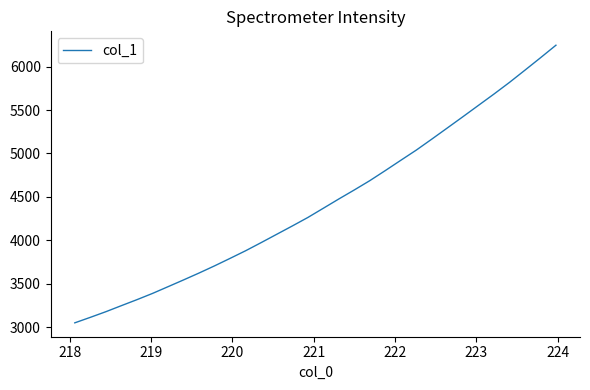

What is the difference between the maximum and minimum values?

3196.9